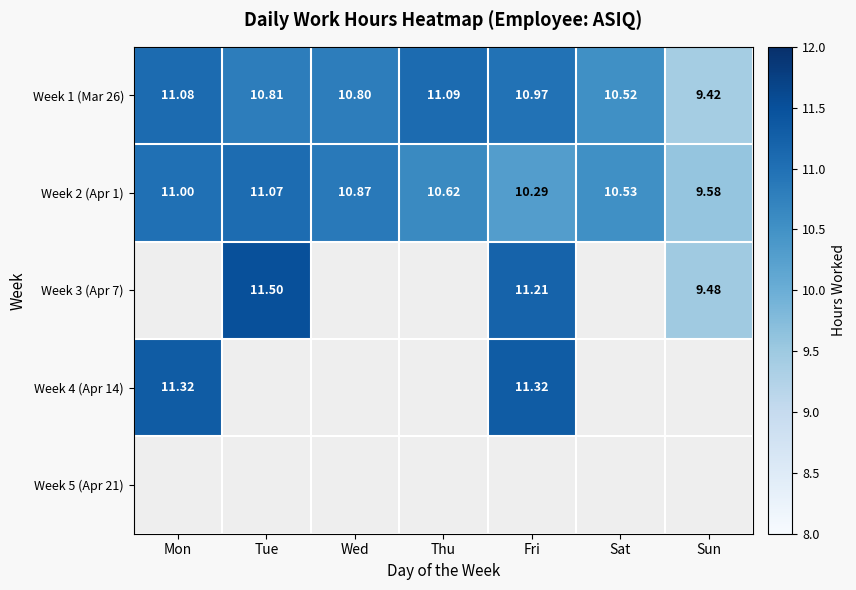

True or false: Week 4 (Apr 14) has a value of 11.3 at Mon.

True